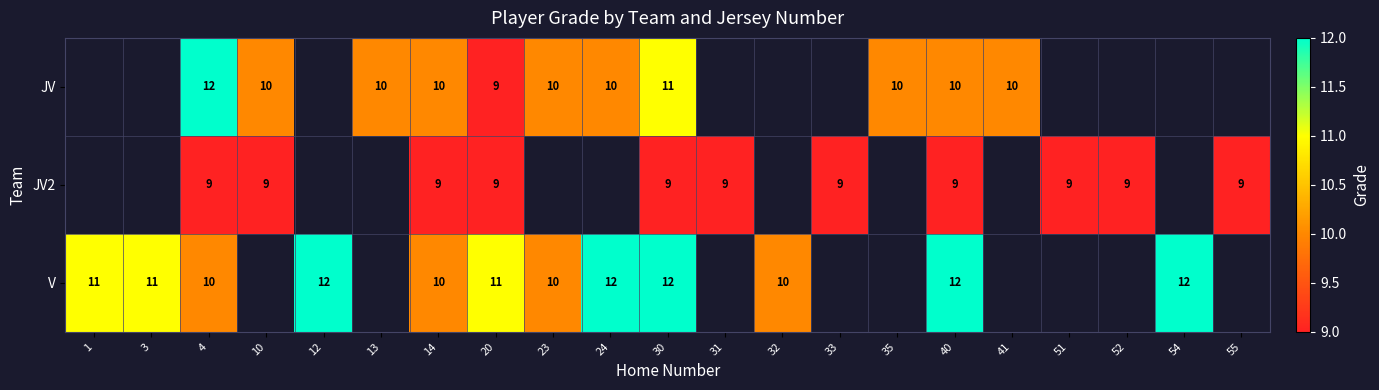

The value of V at 3 is 3. True or false?

False